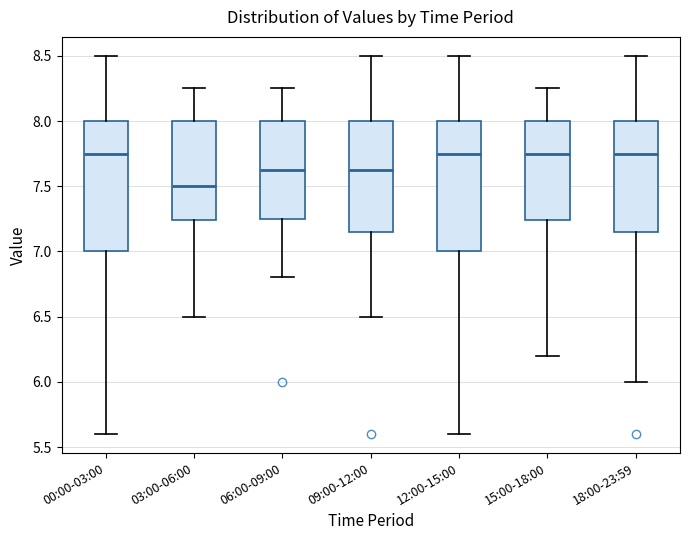

Where does the median line of the box for 09:00-12:00 sit on the y-axis? The values are not printed on the chart, so give them approximately, as read against the axis.

7.65